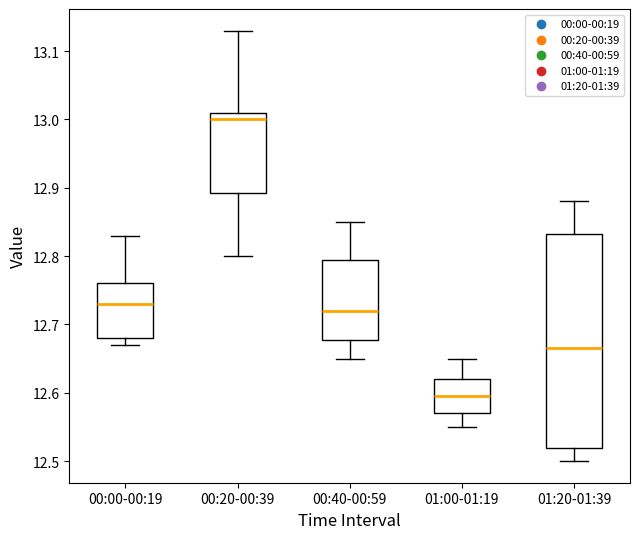

Which box's median line is the lowest?

01:00-01:19